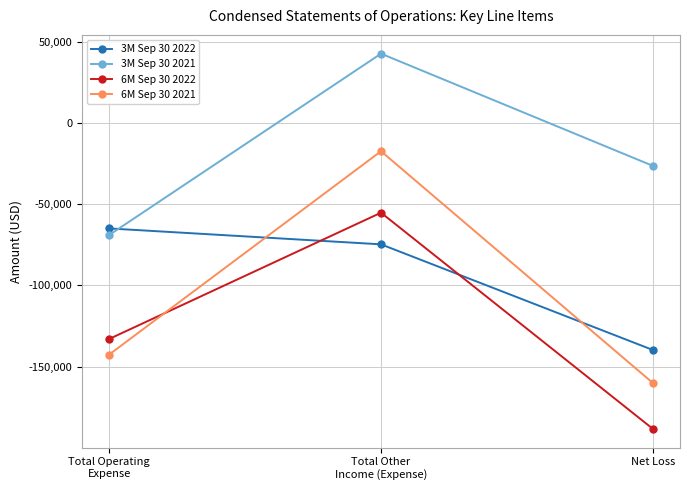

Between Total Operating
Expense and Net Loss, which series saw the biggest shift?

3M Sep 30 2022